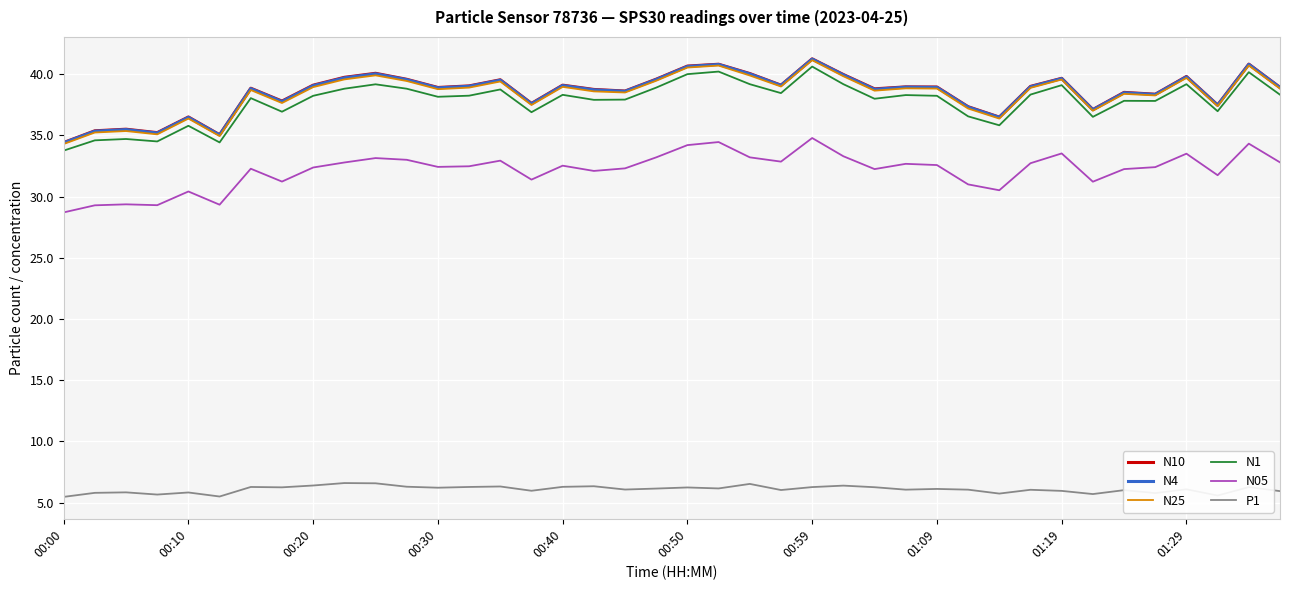

What is the greatest value displayed?

41.3